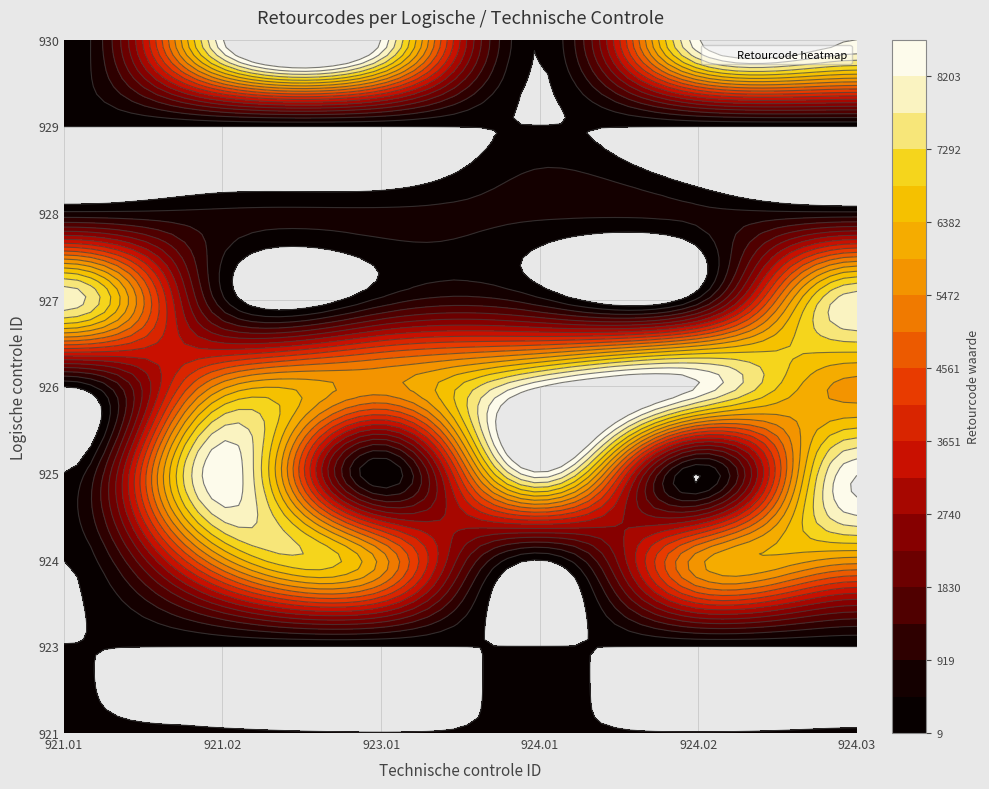

The 921 series shows 18 at 0. True or false?

True